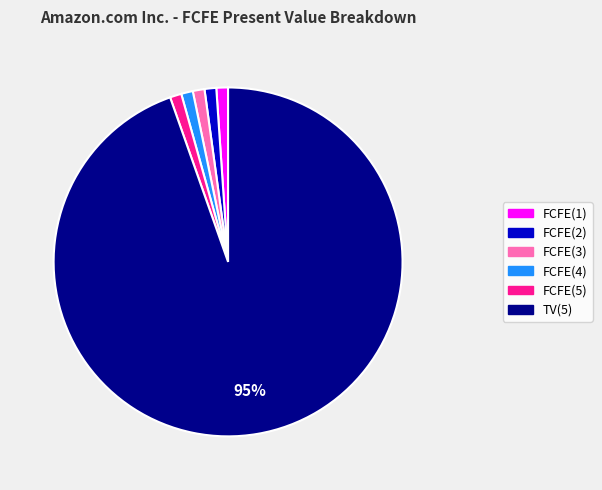

Which slice is the largest?

TV(5)